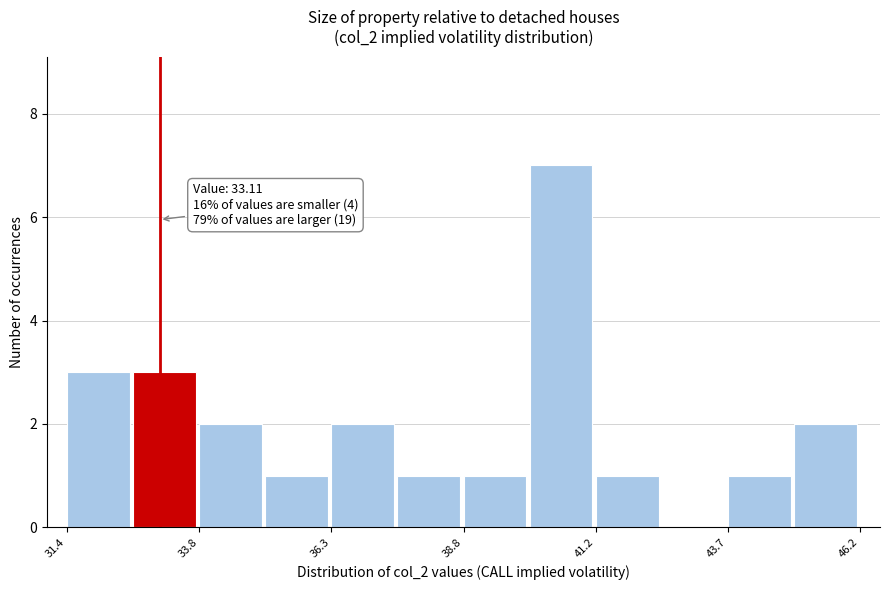

Around what value on the x-axis is the tallest bar? Give the approximate position of its centre, as read against the axis.

40.5